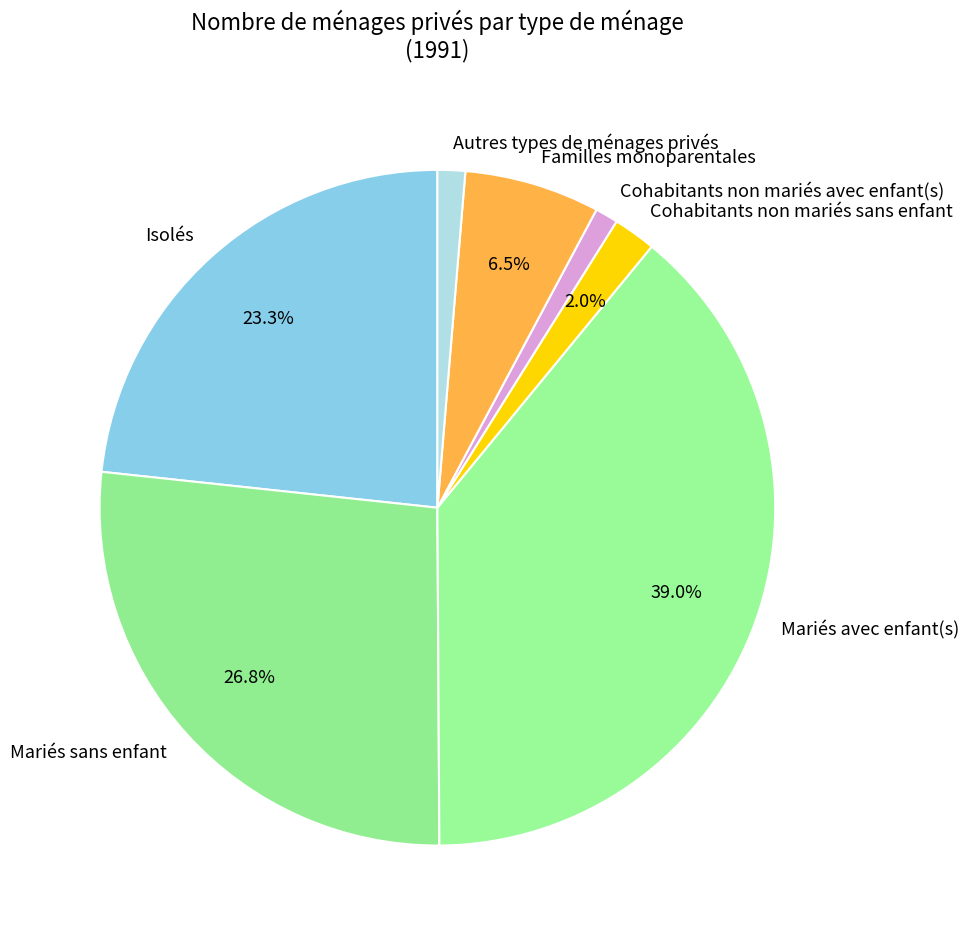

Which slice is the largest?

Mariés avec enfant(s)